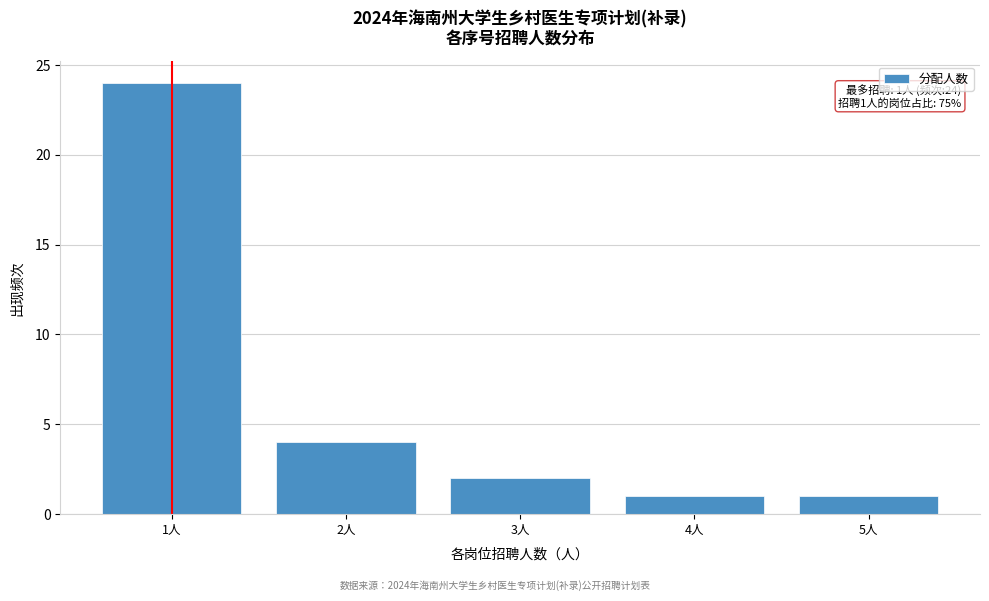

Reading left to right, what are all the values shown in this chart?

24	4	2	1	1